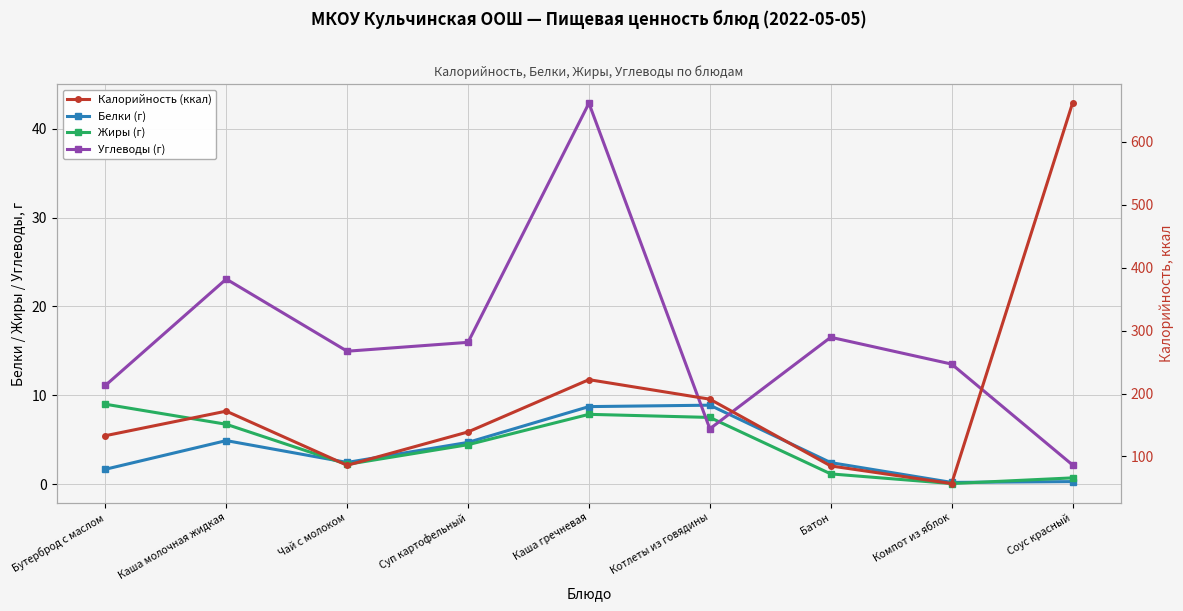

Where do Белки (г) and Жиры (г) first cross each other?

Каша молочная жидкая and Чай с молоком